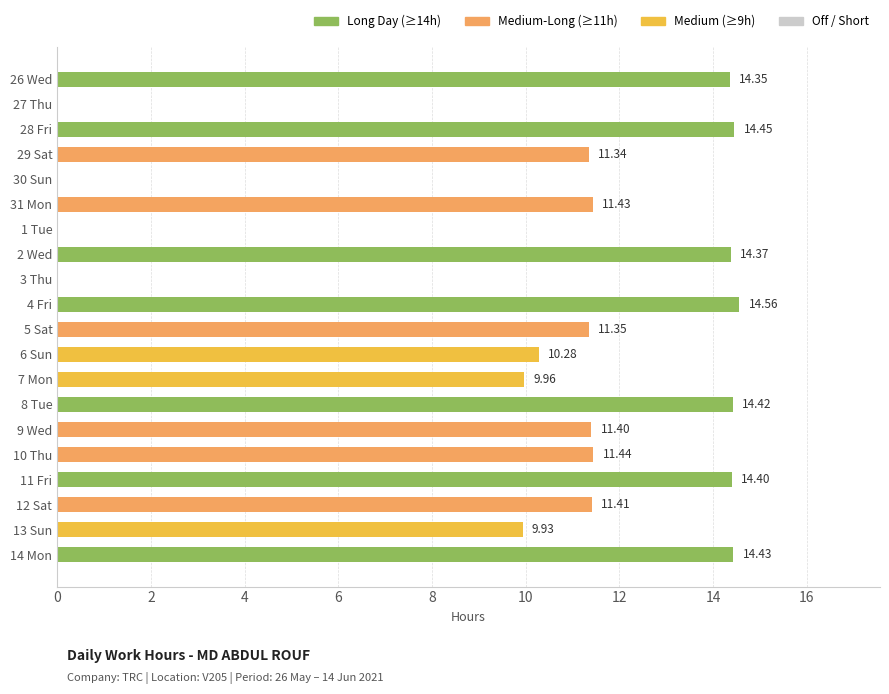

What is the ratio of the value at 2 Wed to the value at 13 Sun?

1.4